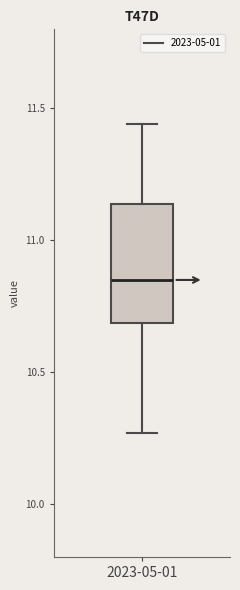

Where does the upper whisker of the box for 2023-05-01 end on the y-axis? The values are not printed on the chart, so give them approximately, as read against the axis.

11.45